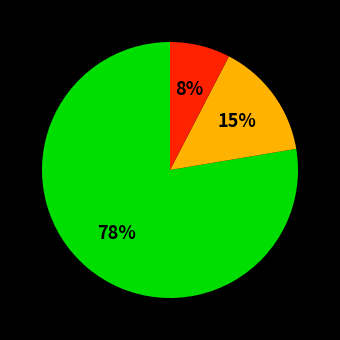

Is there a majority slice in this chart?

Yes